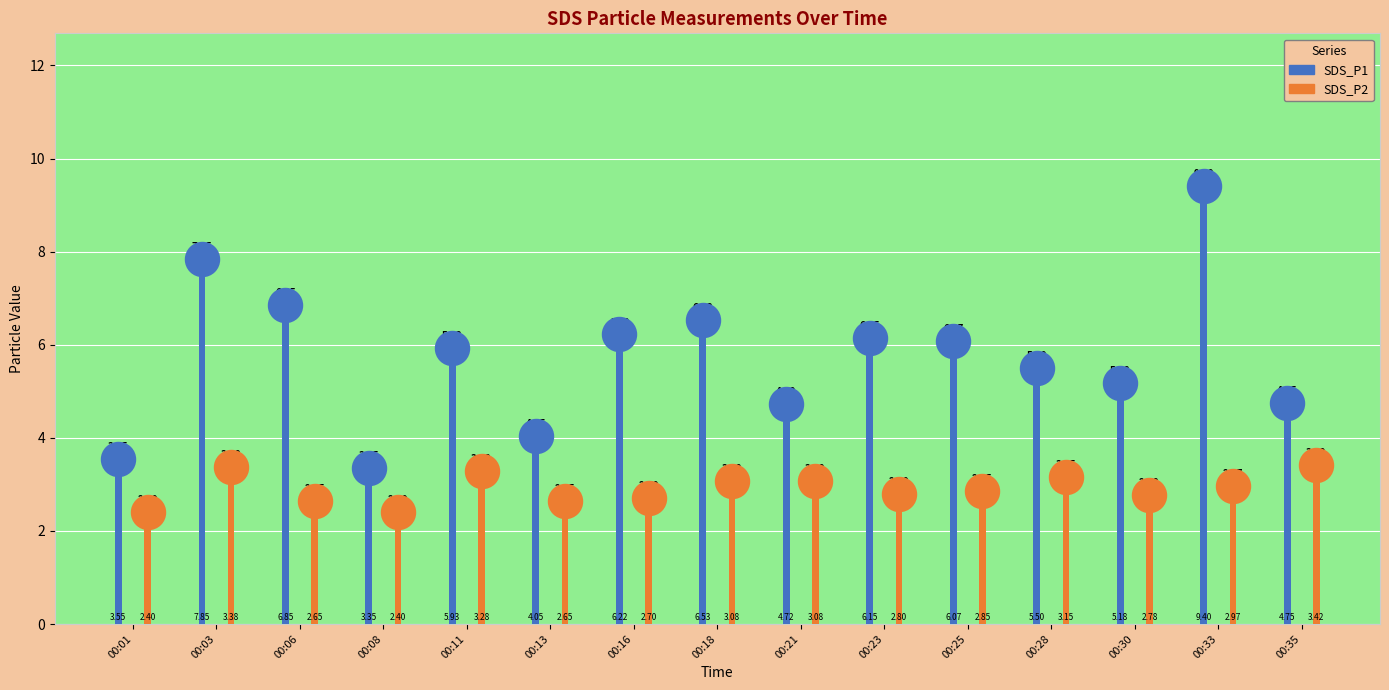

What is the total value across all series at 00:30?

8.0